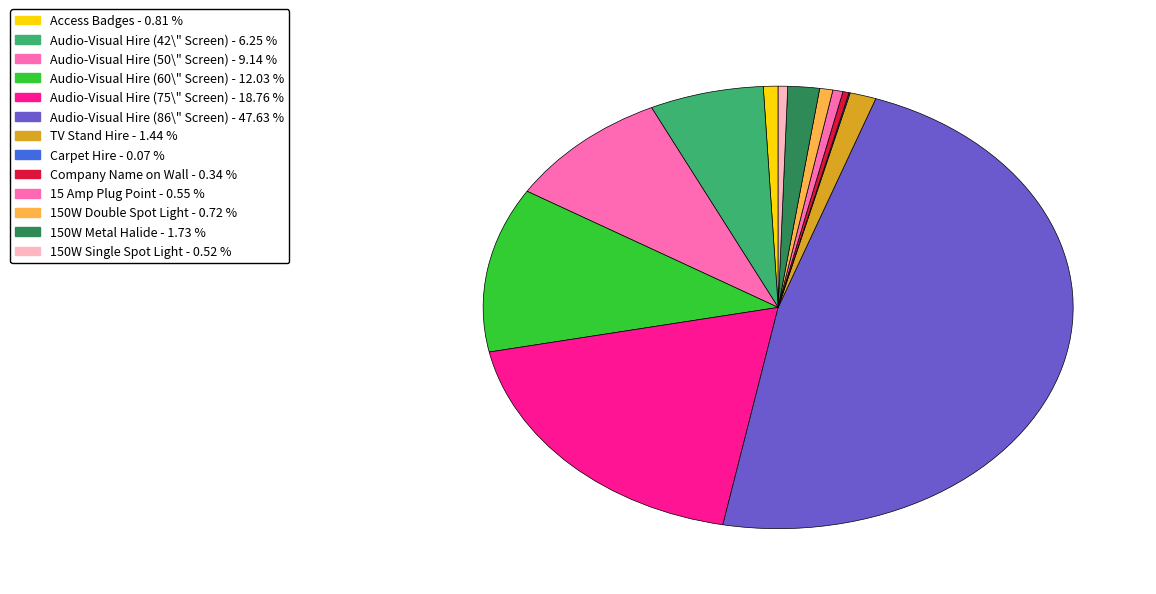

Which has a higher value, Audio-Visual Hire (75\" Screen) or Audio-Visual Hire (42\" Screen)?

Audio-Visual Hire (75\" Screen)